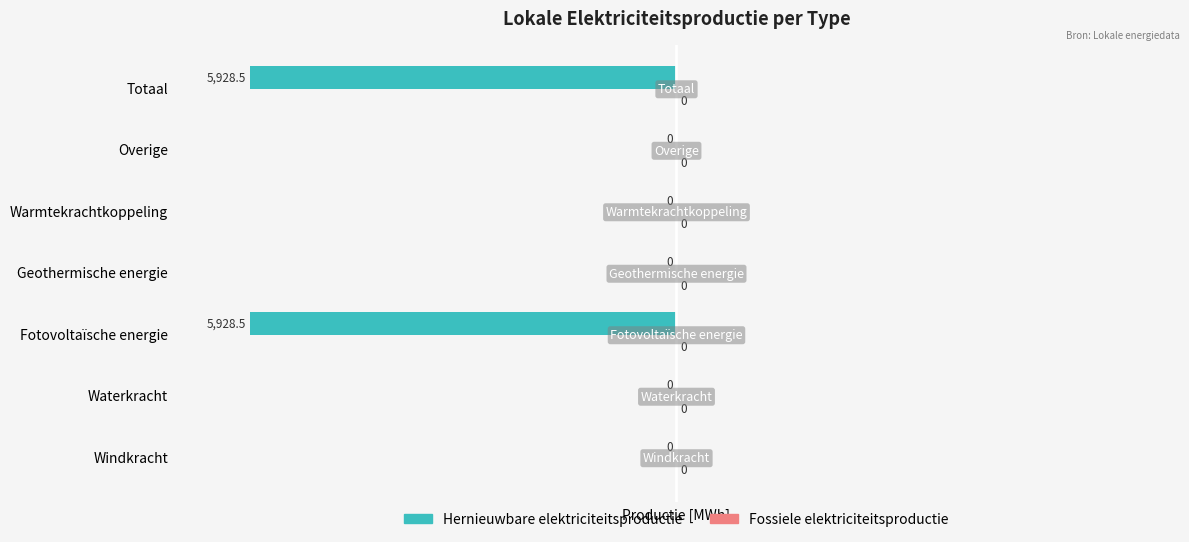

The value at Totaal is -5928.5. True or false?

True